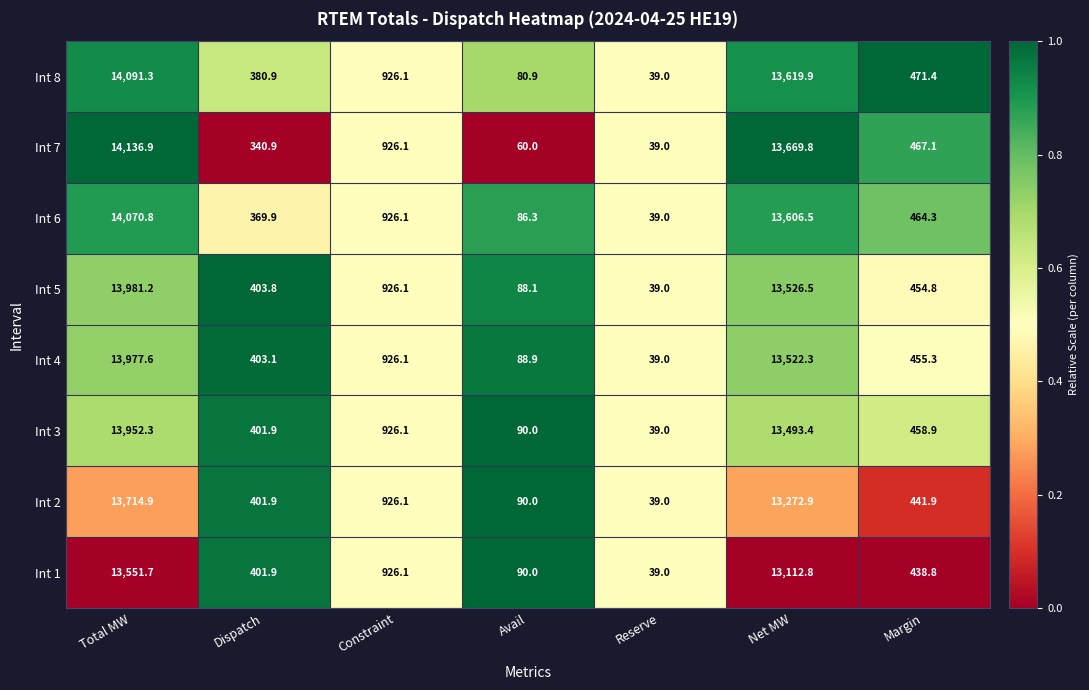

Is the value of Int 4 at Dispatch greater than the value of Int 8 at Constraint?

No